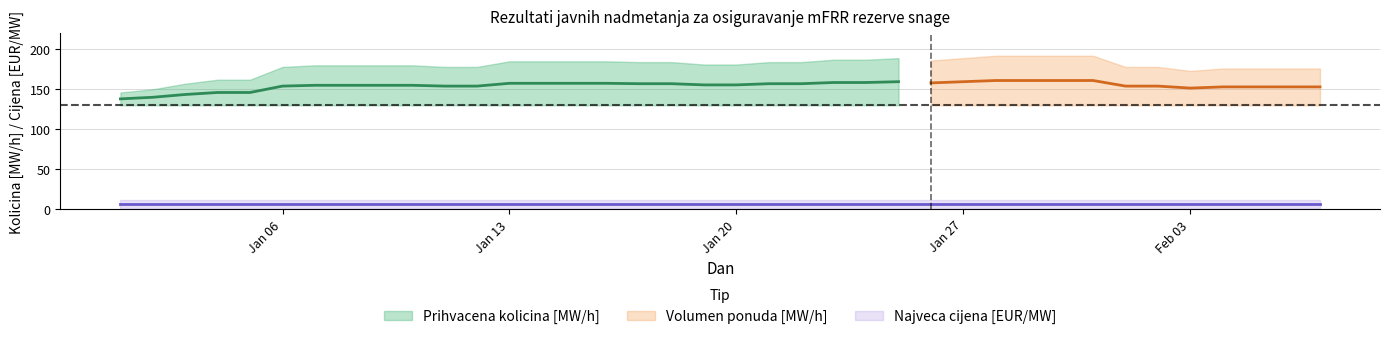

What is the label of the 20th point from the left?

2025-01-20